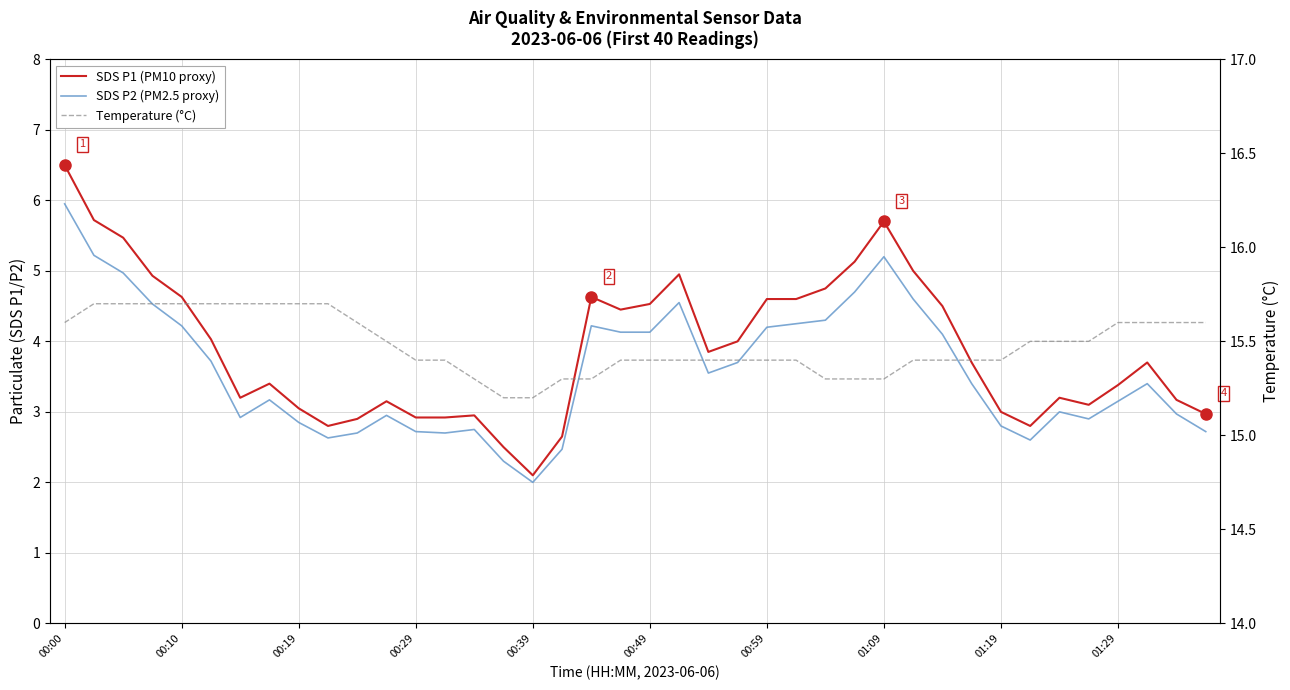

What is the sum of all Temperature (°C) values?

619.3